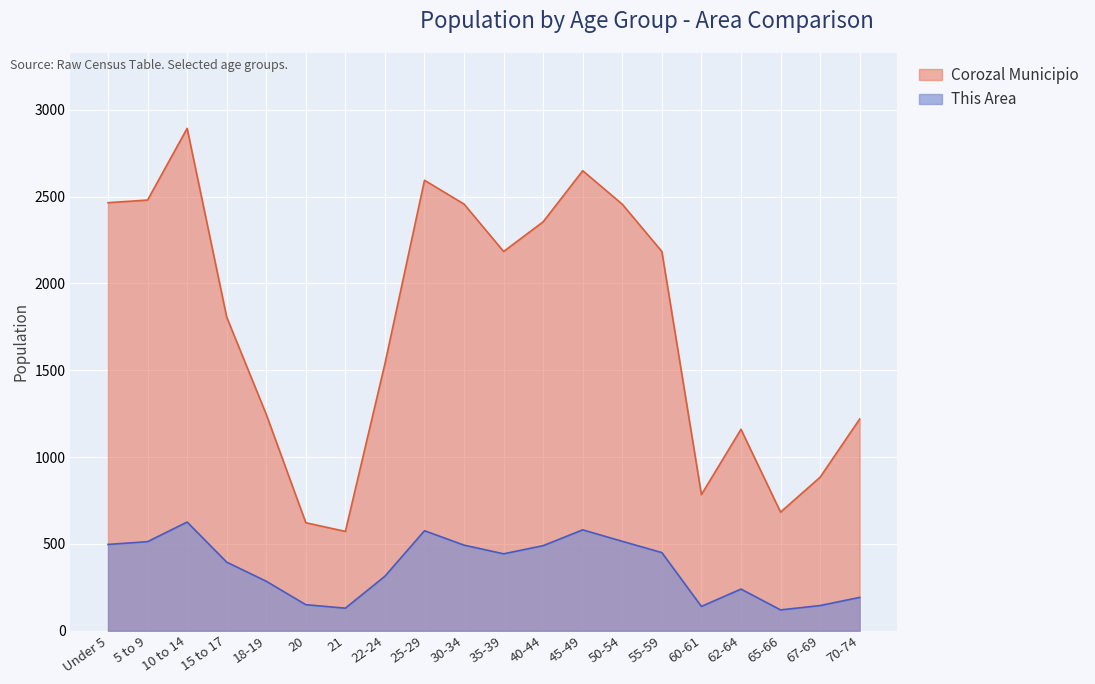

Where is Corozal Municipio nearest to the value 1732?

15 to 17